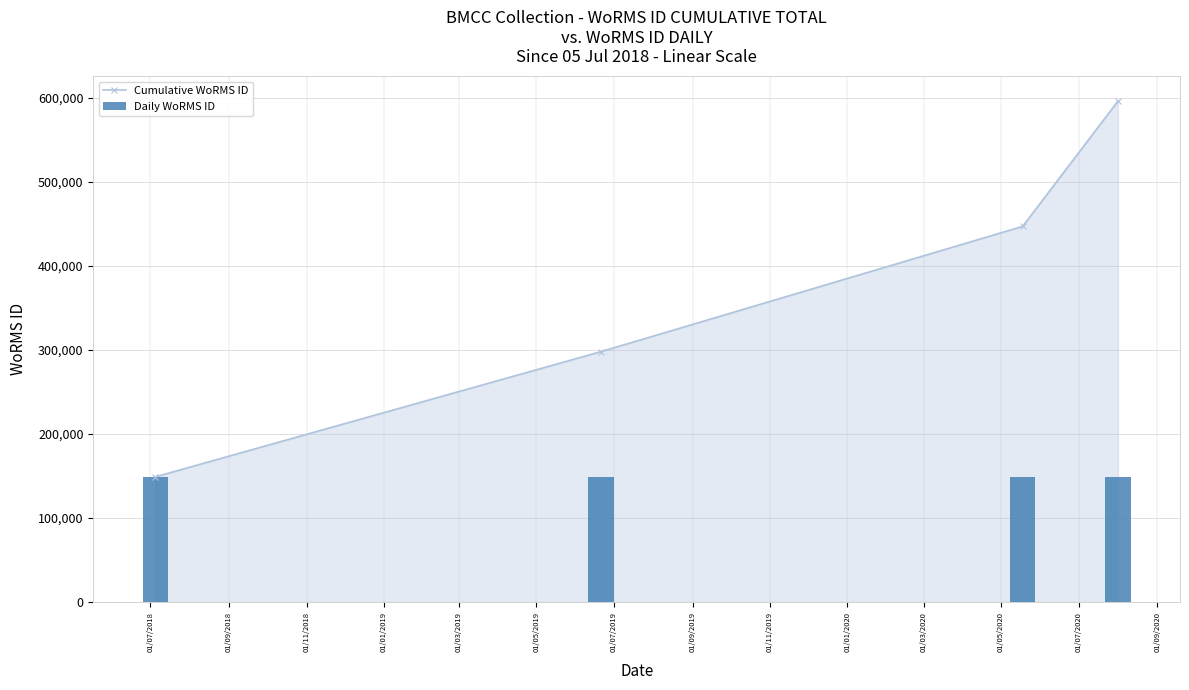

What is the value of the Cumulative WoRMS ID point at the 1st from the left?

148985